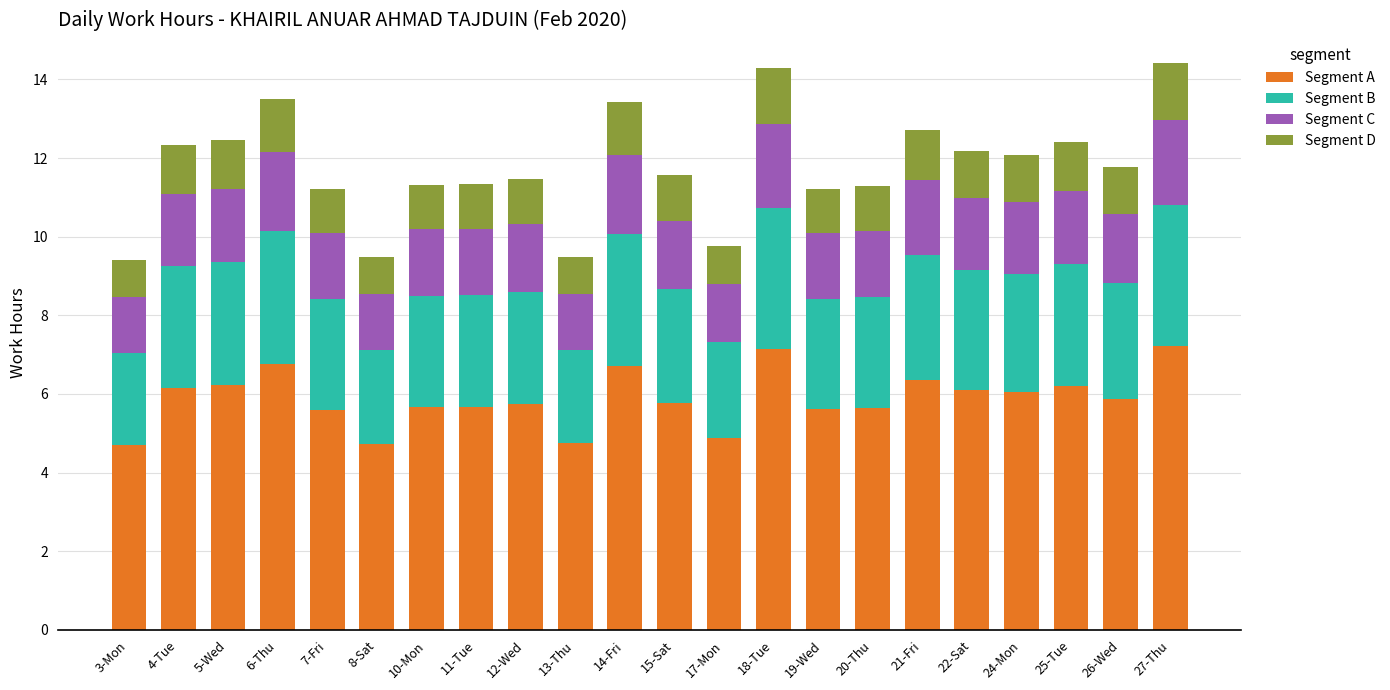

What is the sum of all Segment A values?

129.6